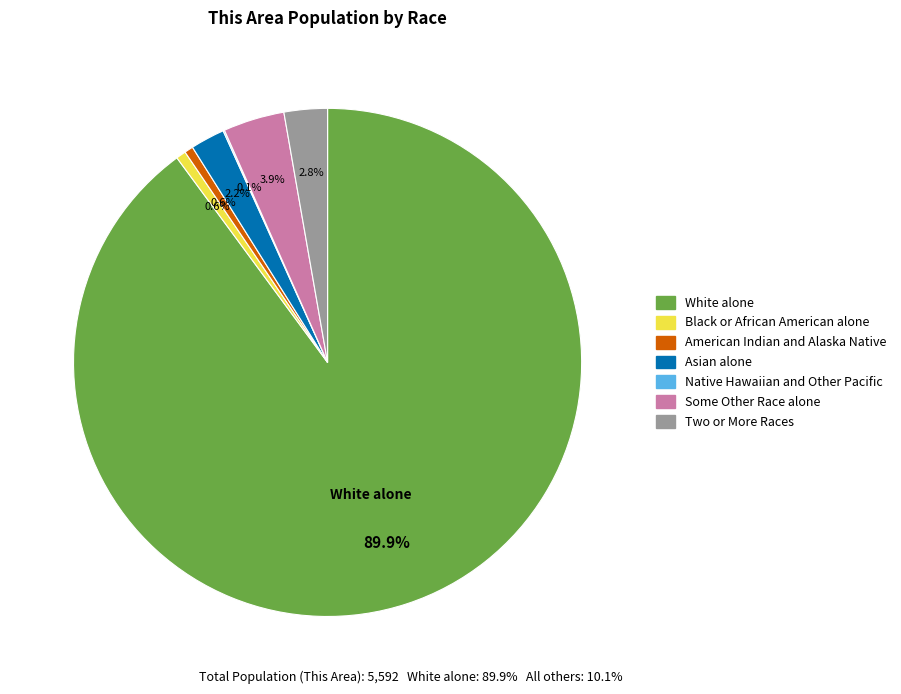

Which category accounts for the majority?

White alone